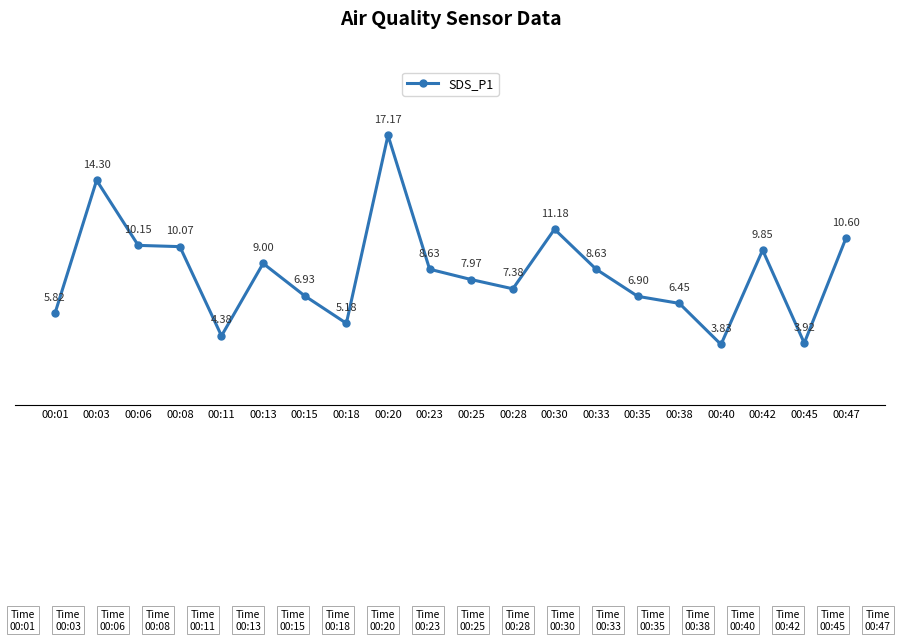

True or false: there are more than 0 points higher than both neighbors.

True